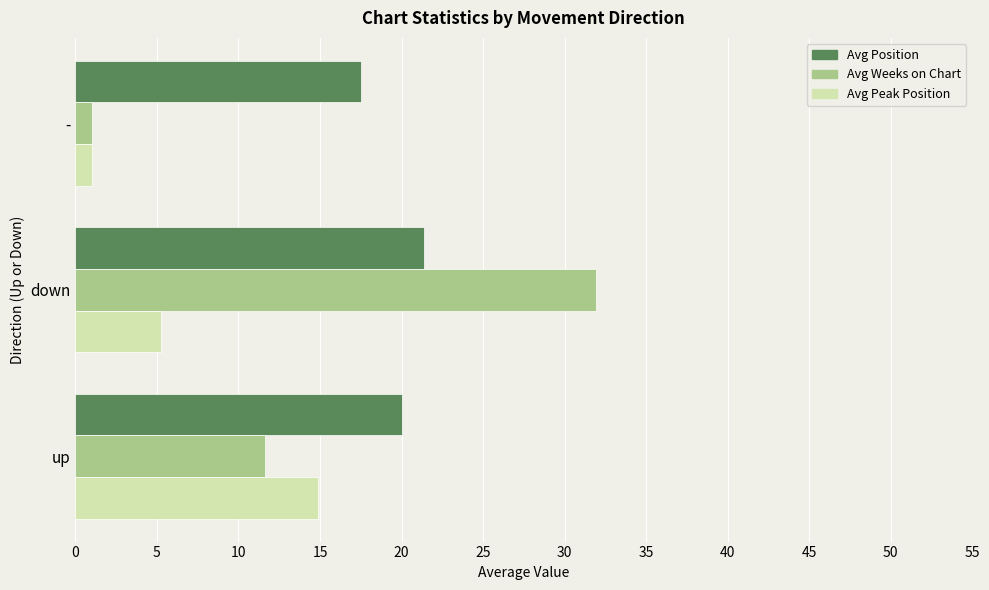

The Avg Peak Position series shows 5.3 at down. True or false?

True